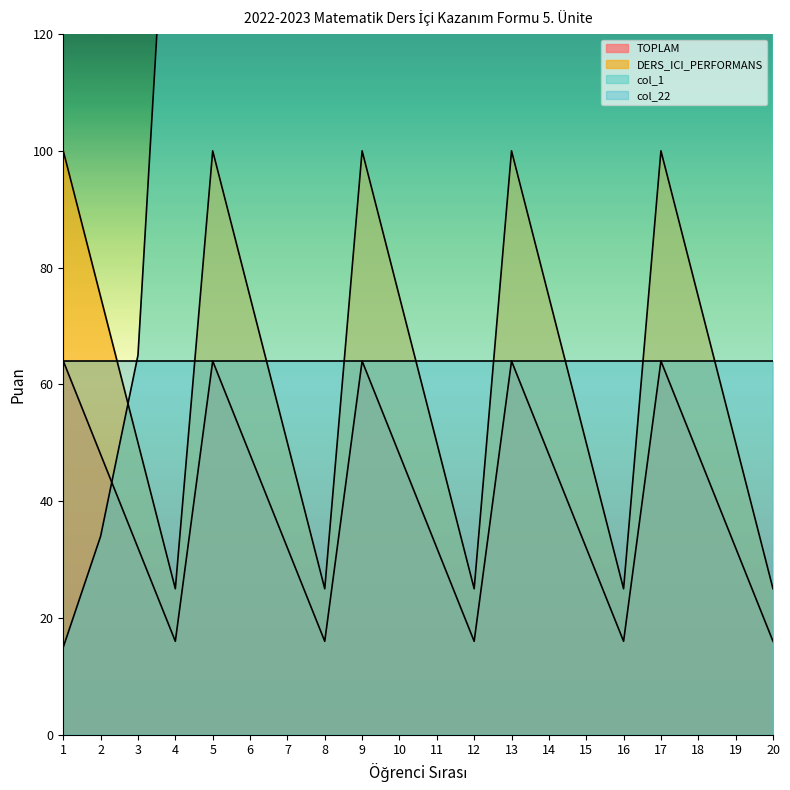

At which label does TOPLAM first exceed 48?

1